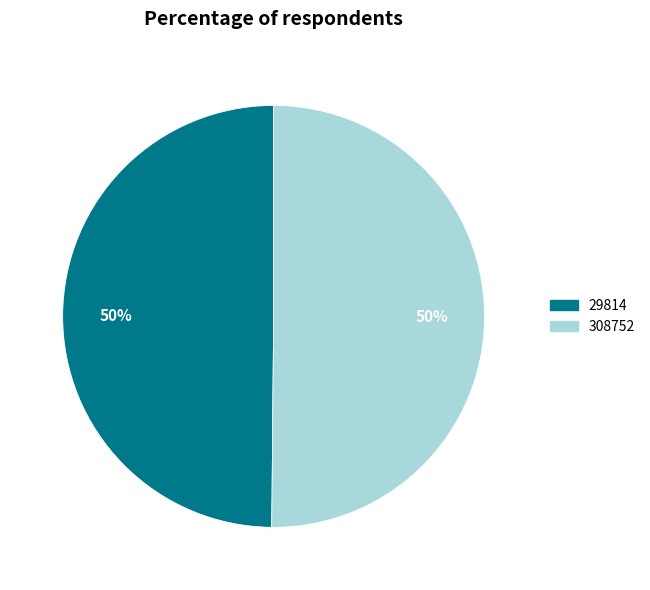

What is the ratio of the value at 29814 to the value at 308752?

1.0